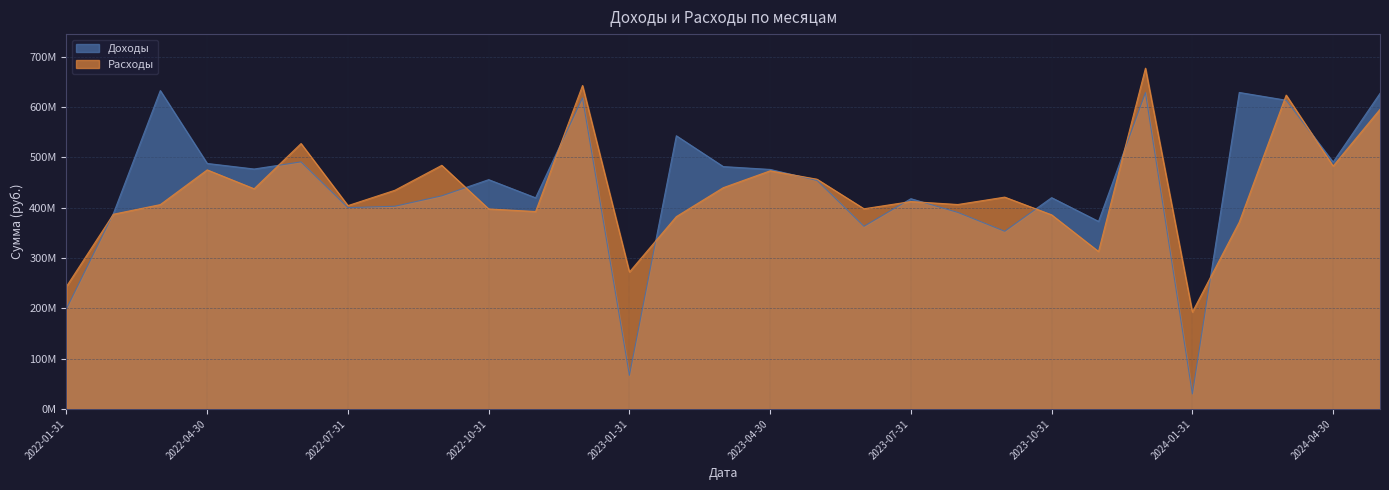

Which series has the largest total across all categories?

Доходы